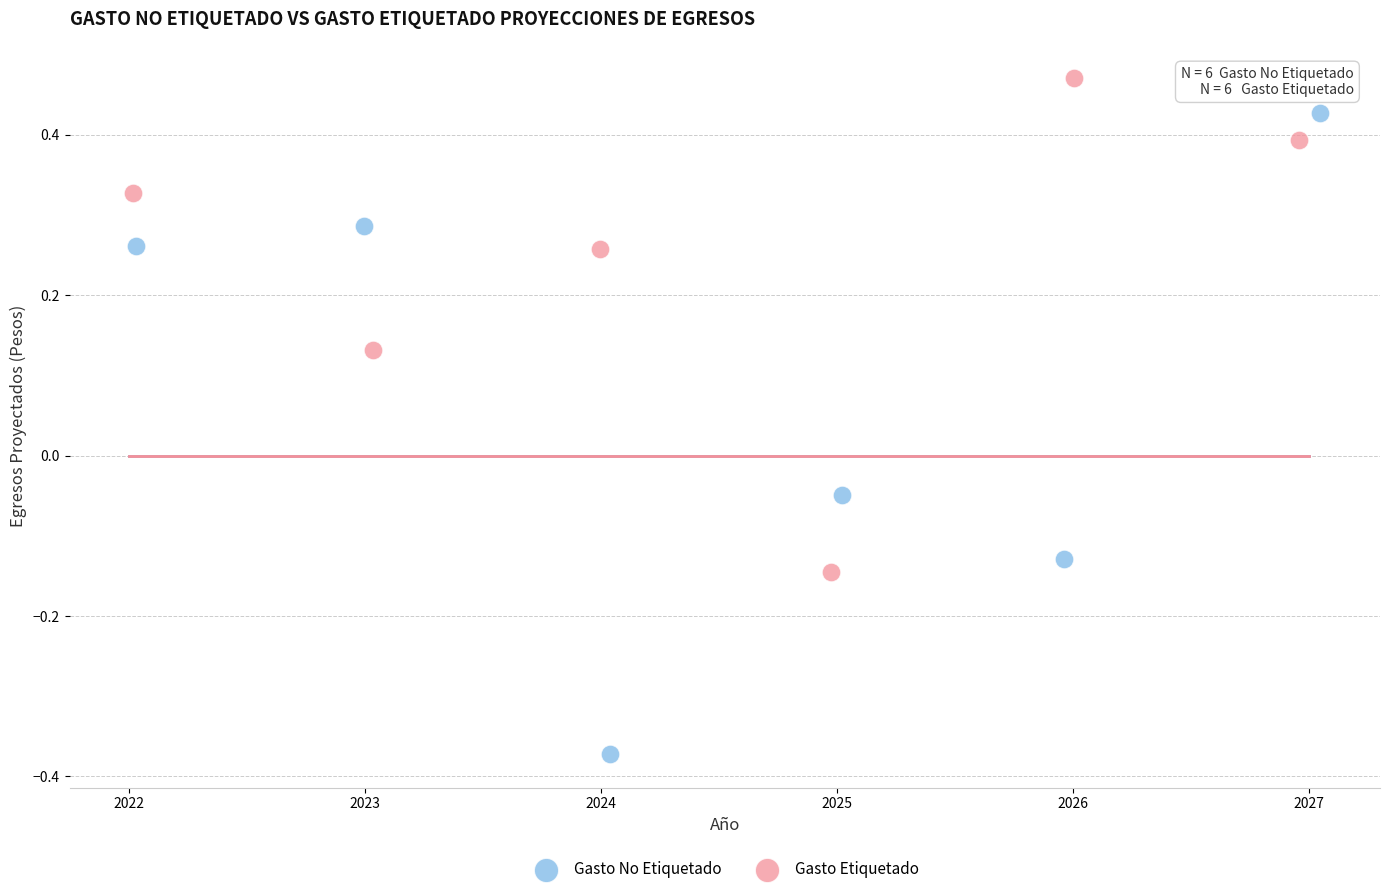

Which series reaches the maximum Y coordinate?

Gasto Etiquetado